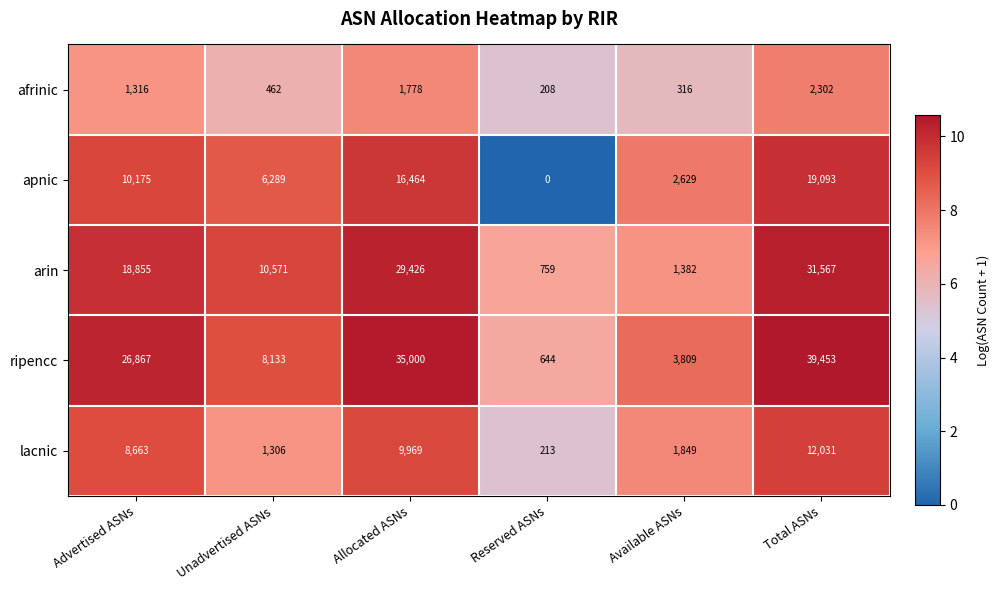

How many data points in apnic are less than 10175?

3